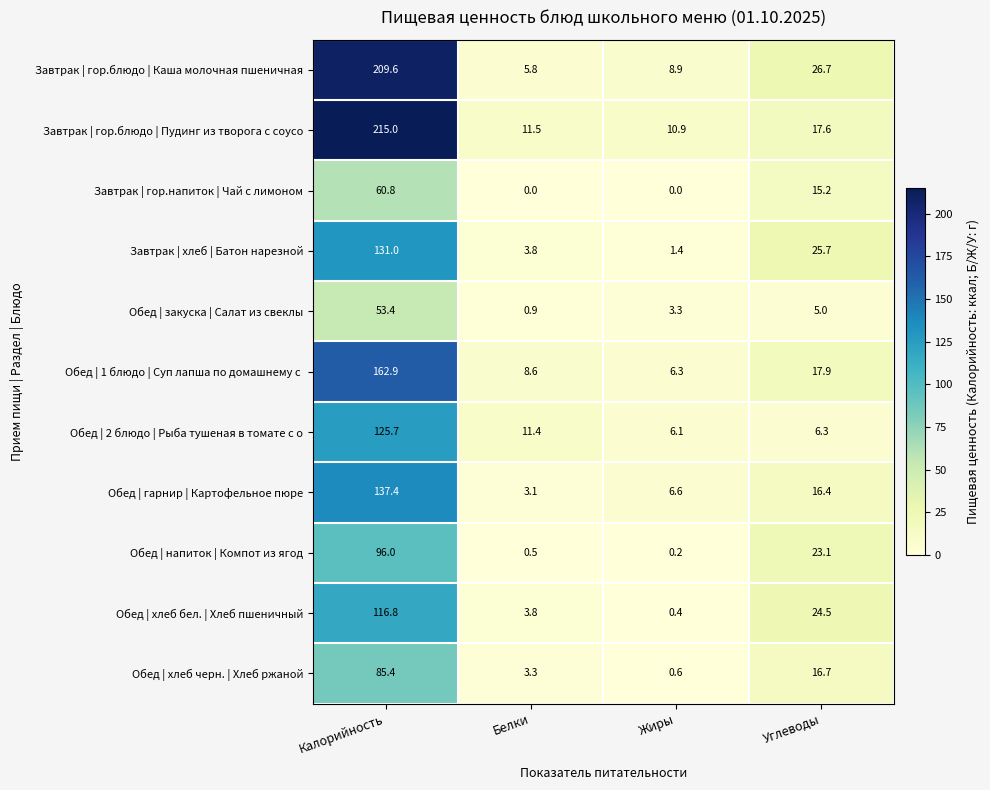

What is the greatest value displayed?

215.0